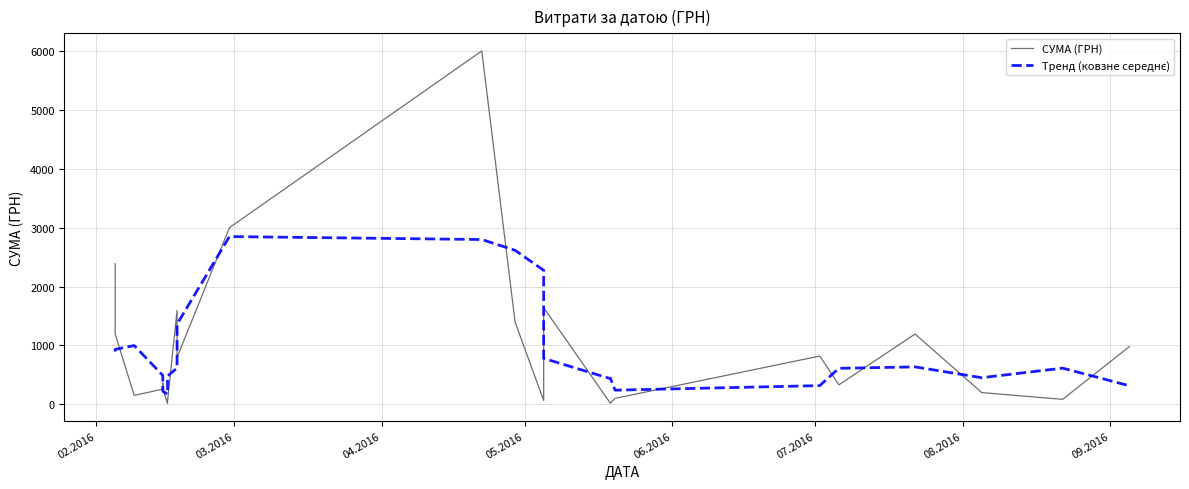

What is the maximum value shown in the chart?

6000.0